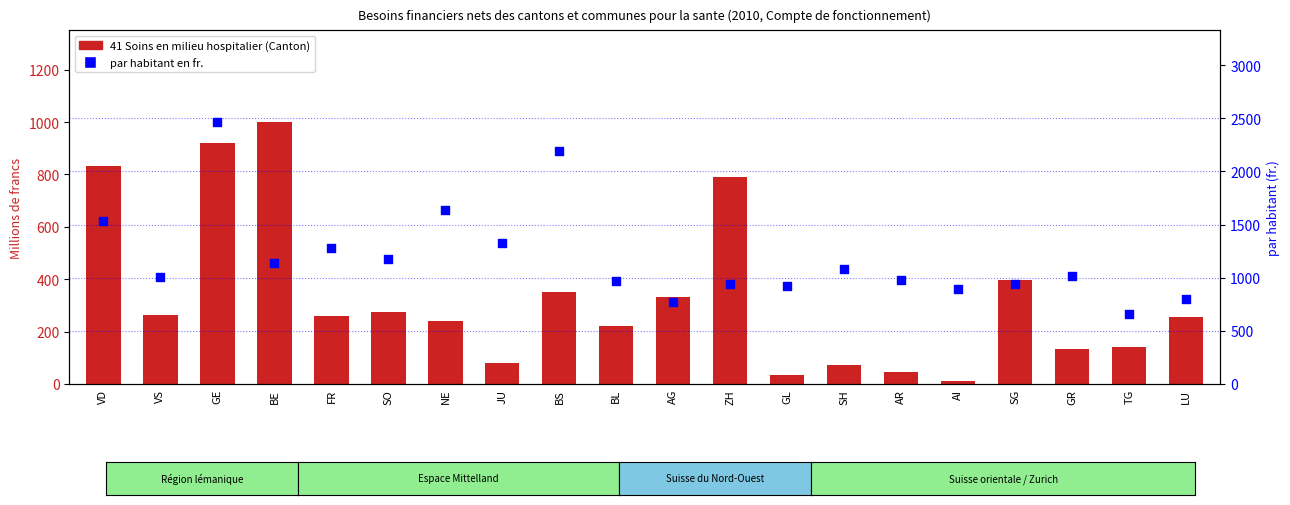

At how many categories does at least one series exceed 485?

20